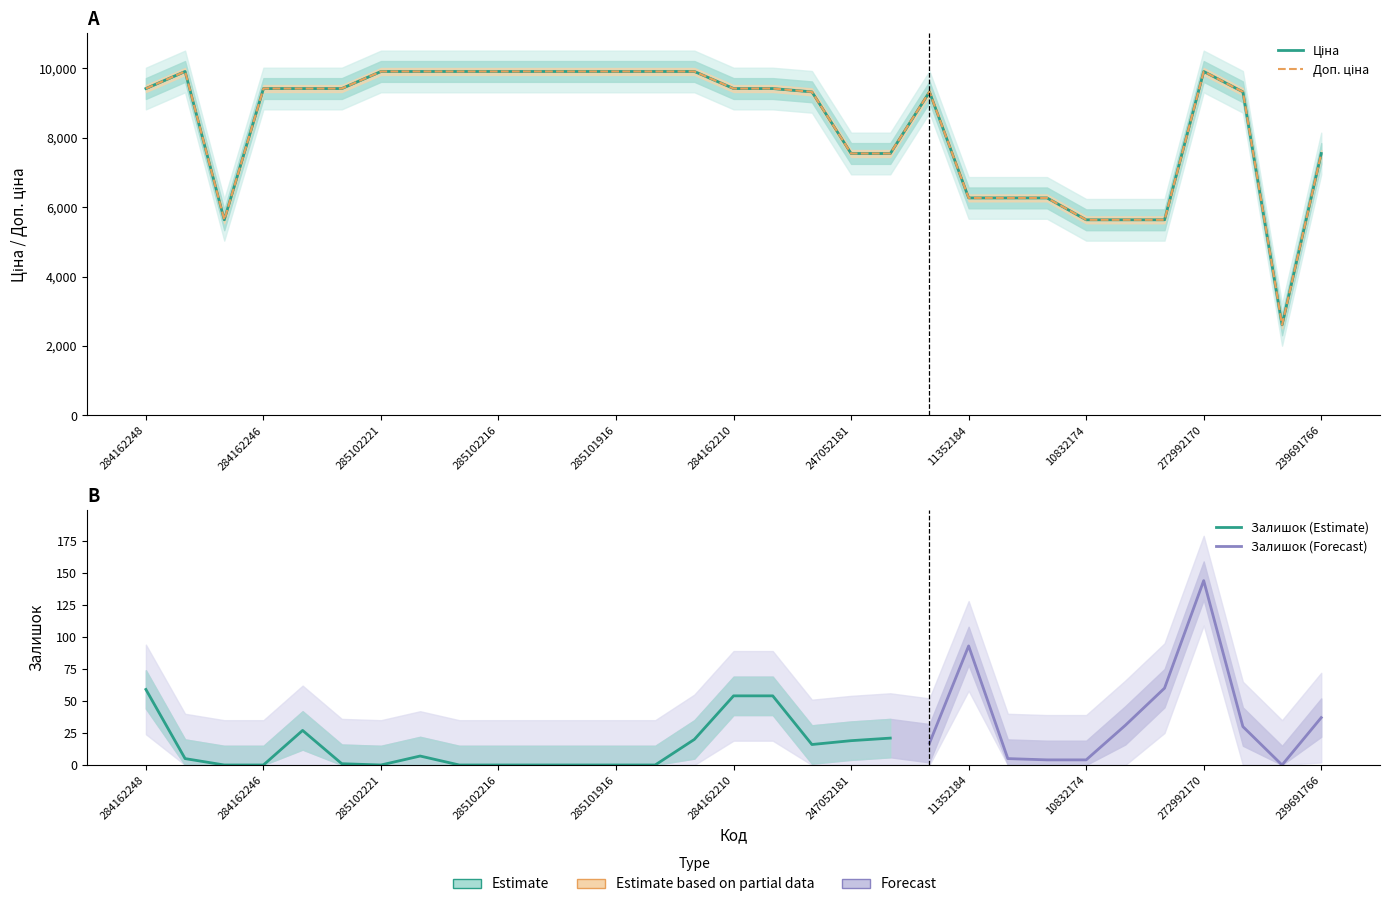

Reading left to right, extract all data points from this chart.

Ціна: 284162248=9416.9	285101569=9908.5	10832185=5636.0	284162246=9416.9	284162245=9416.9	284162244=9416.9	285102221=9908.5	285102219=9908.5	285102218=9908.5	285102216=9908.5	285102120=9908.5	285102044=9908.5	285101916=9908.5	285101915=9908.5	285101913=9908.5	284162210=9416.9	284162209=9416.9	273702193=9321.4	247052181=7545.9	247052180=7545.9	273702194=9321.4	11352184=6266.7	11352182=6266.7	11352151=6266.7	10832174=5636.0	10832173=5636.0	10832172=5636.0	272992170=9908.5	273702128=9321.4	242931766=2610.0	239691766=7545.9
Доп. ціна: 284162248=9416.9	285101569=9908.5	10832185=5636.0	284162246=9416.9	284162245=9416.9	284162244=9416.9	285102221=9908.5	285102219=9908.5	285102218=9908.5	285102216=9908.5	285102120=9908.5	285102044=9908.5	285101916=9908.5	285101915=9908.5	285101913=9908.5	284162210=9416.9	284162209=9416.9	273702193=9321.4	247052181=7545.9	247052180=7545.9	273702194=9321.4	11352184=6266.7	11352182=6266.7	11352151=6266.7	10832174=5636.0	10832173=5636.0	10832172=5636.0	272992170=9908.5	273702128=9321.4	242931766=2610.0	239691766=7545.9